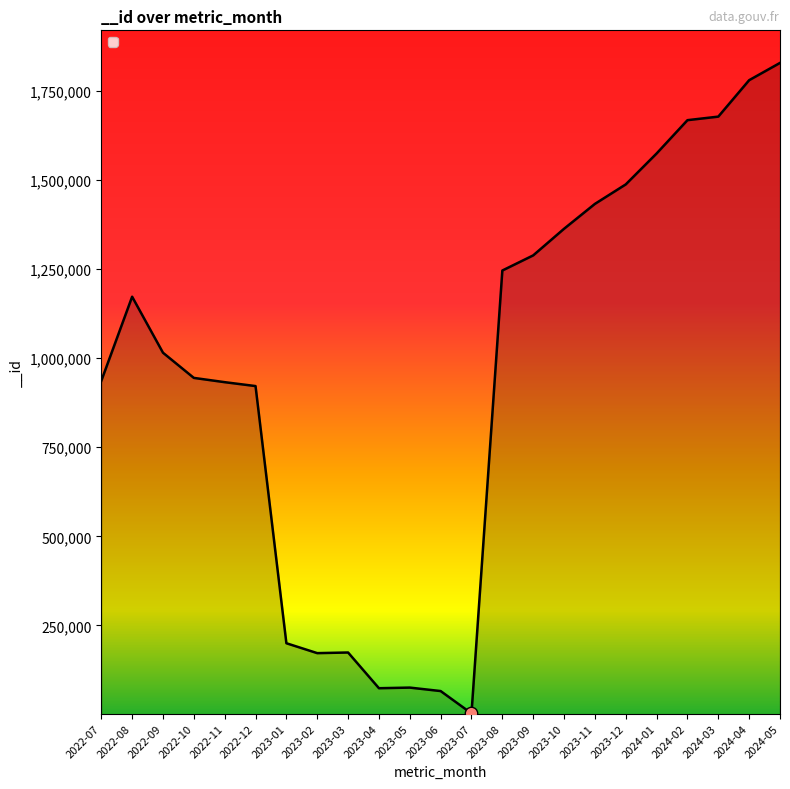

Approximately how many times larger is the value at 2023-08 compared to 2023-05?

16.5